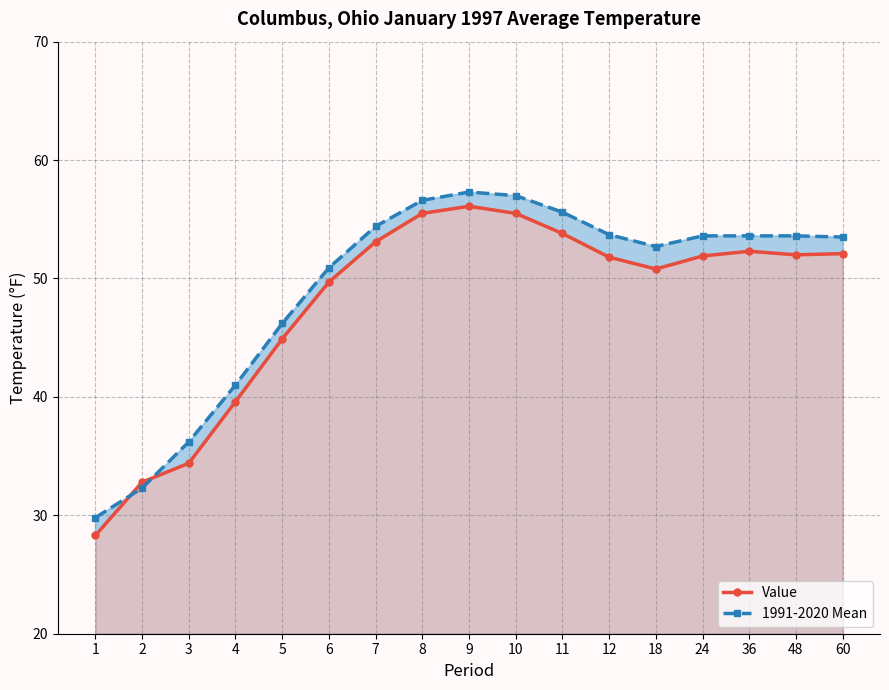

Does the chart display data point markers on the line(s)?

Yes